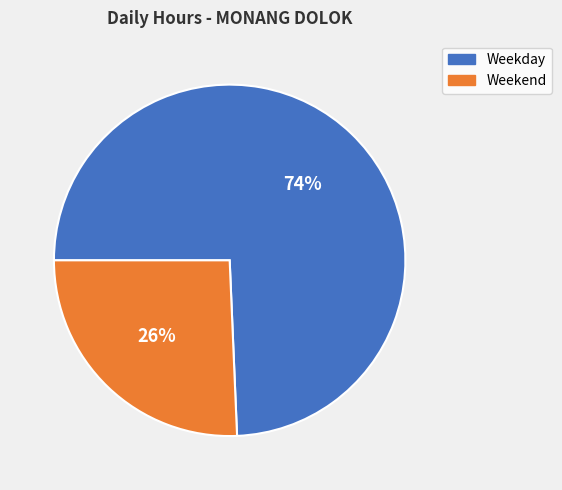

Which category accounts for the majority?

Weekday